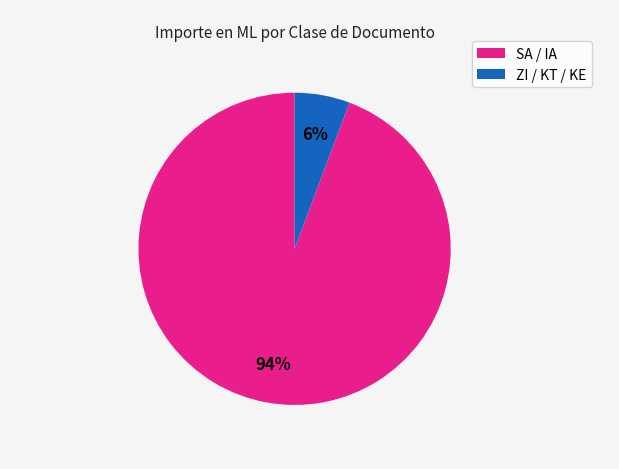

Does any single category account for the majority?

Yes